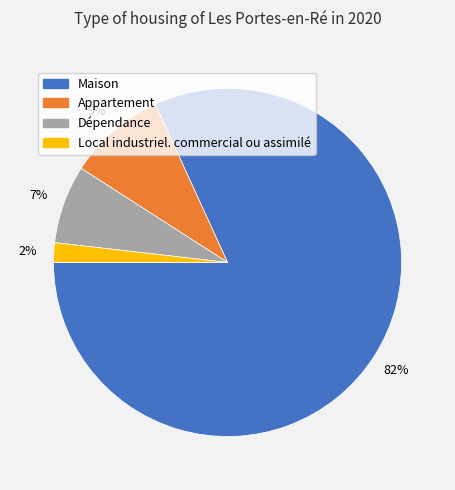

What is the largest slice in the pie chart?

Maison